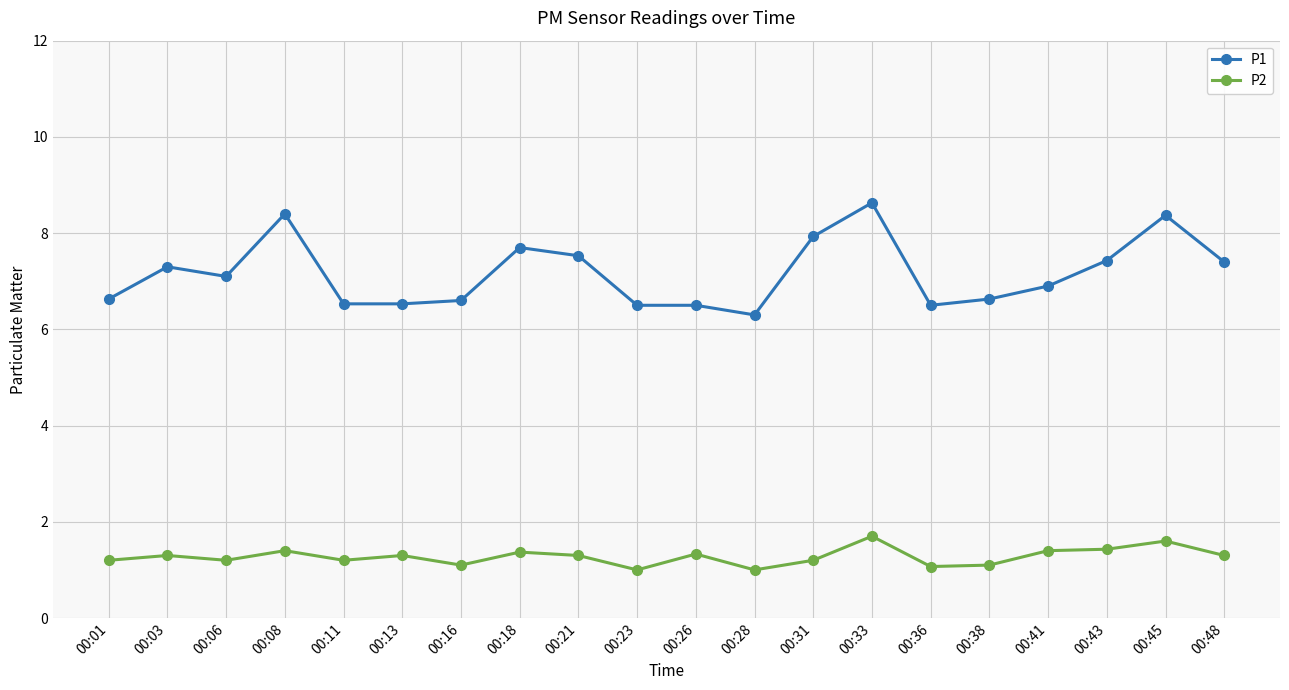

How many lines are shown in the chart?

2